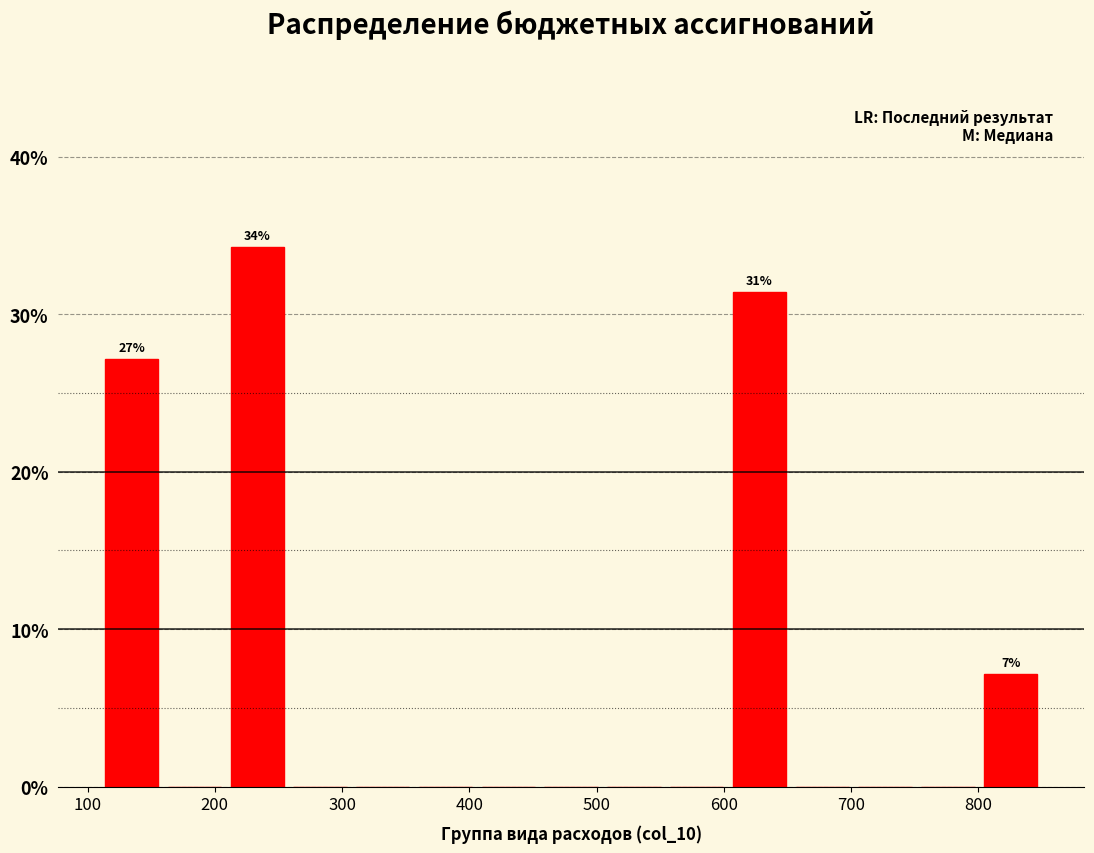

Which range on the x-axis has the tallest bar?

210 to 260